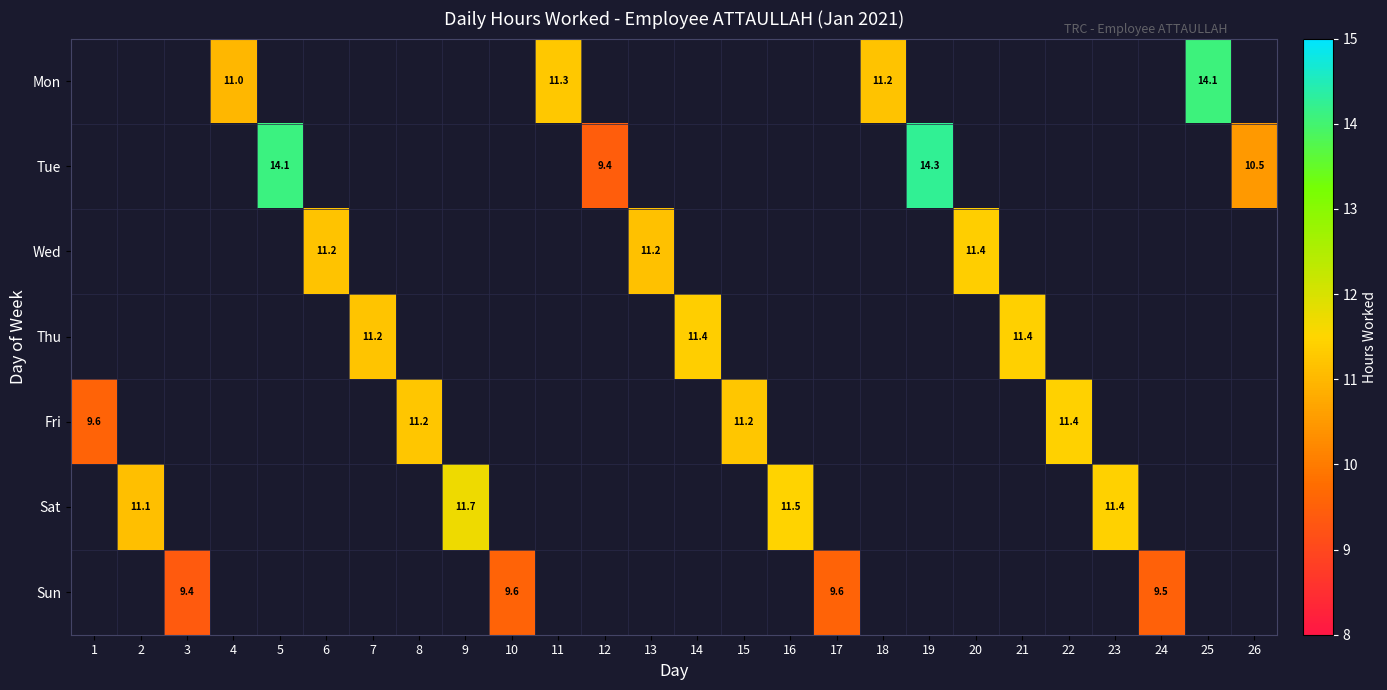

True or false: Sun has a value of 9.6 at 10.

True